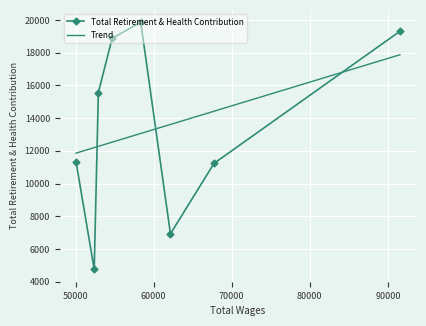

What is the change in value from 91532 to 54684?

-428